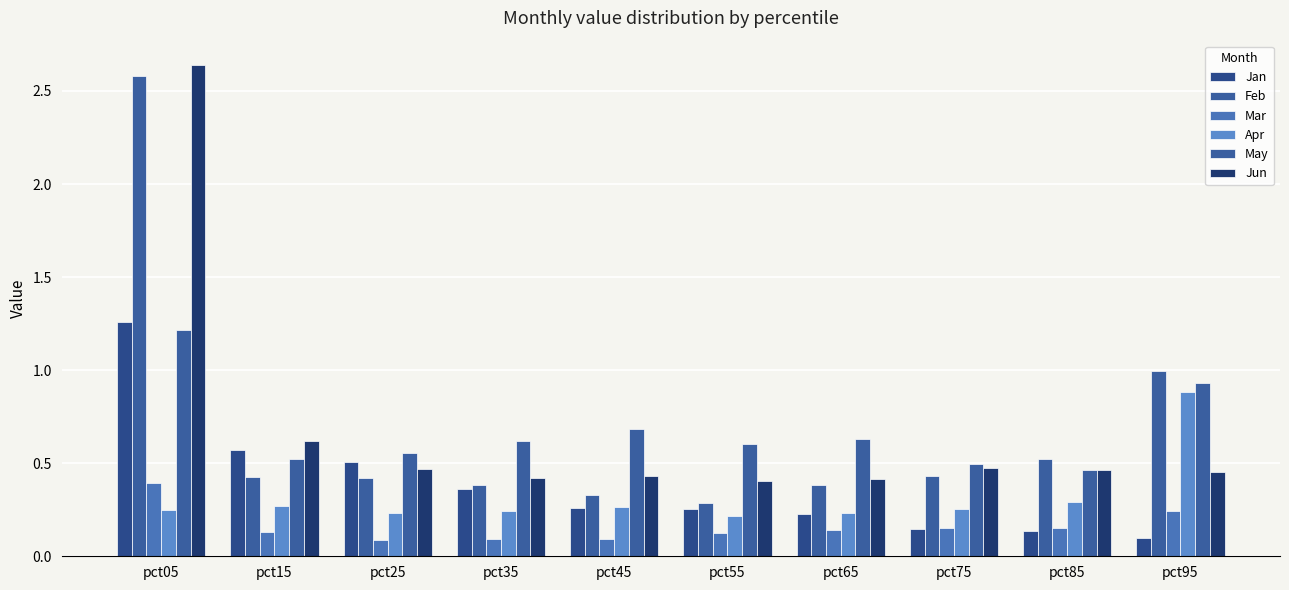

How many data points does each series have?

10